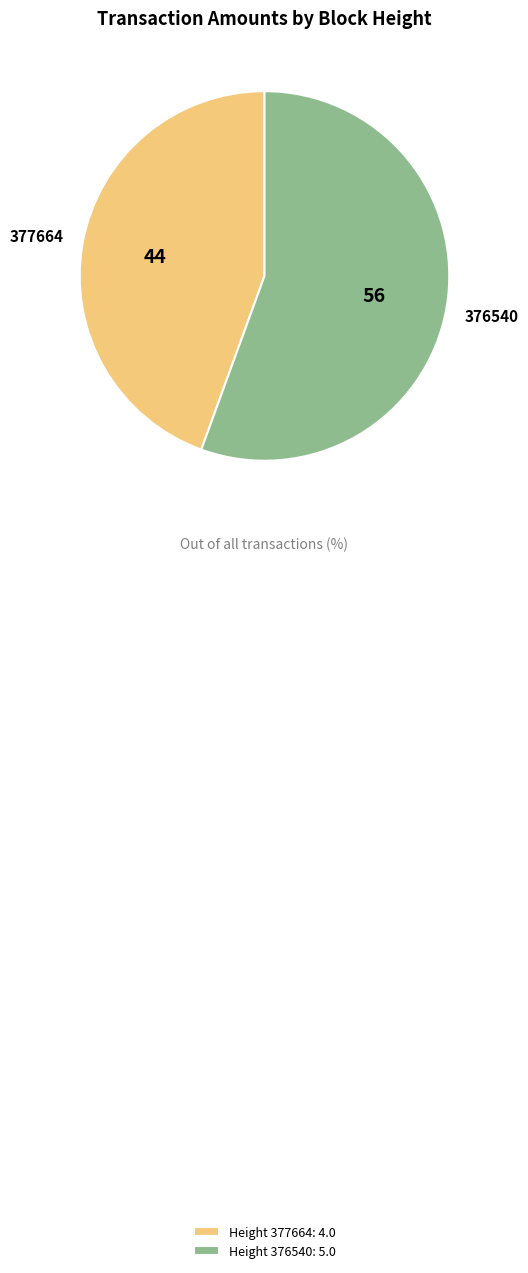

Does any single category account for the majority?

Yes